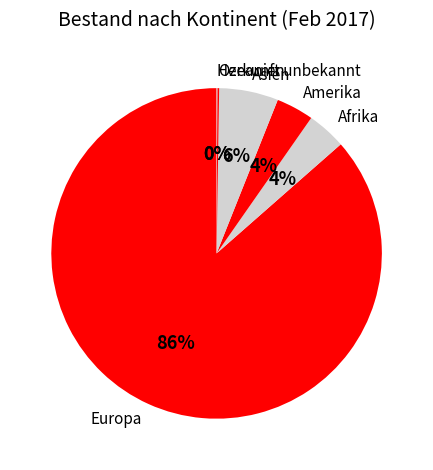

Is the sum of Amerika and Asien greater than half?

No